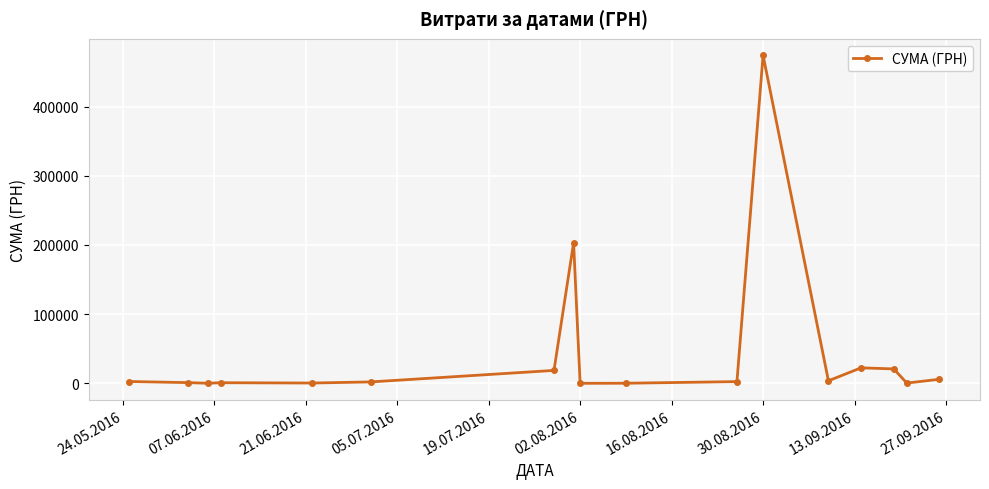

What is the greatest value displayed?

474245.3